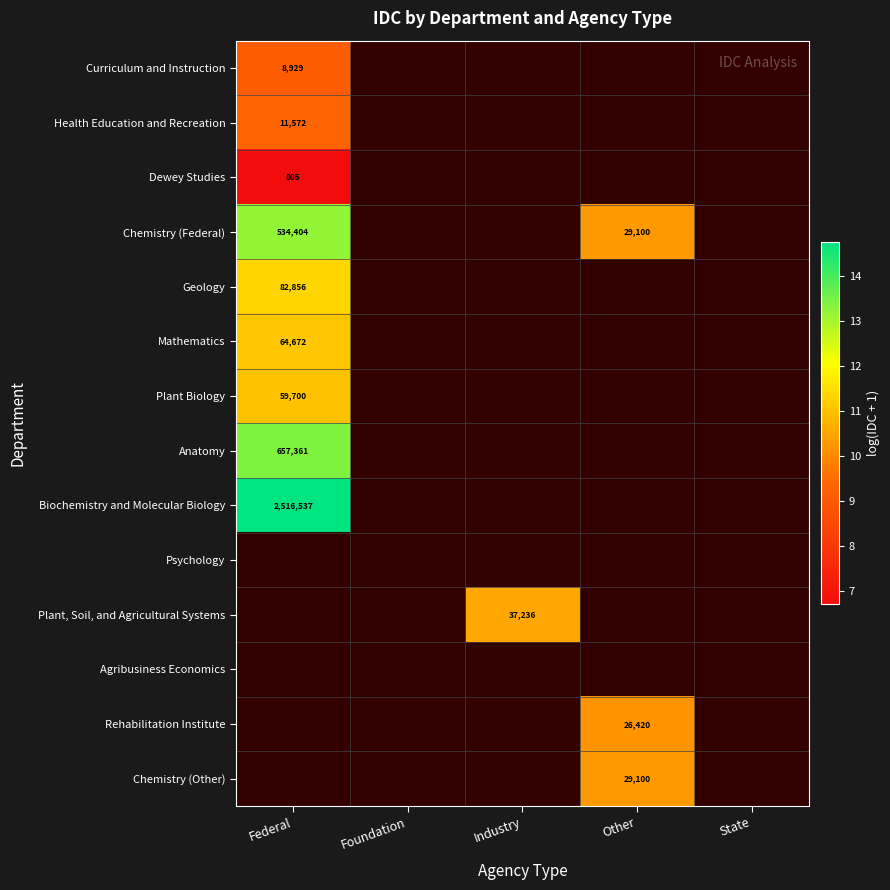

Which has a higher value, Other or Industry?

Industry